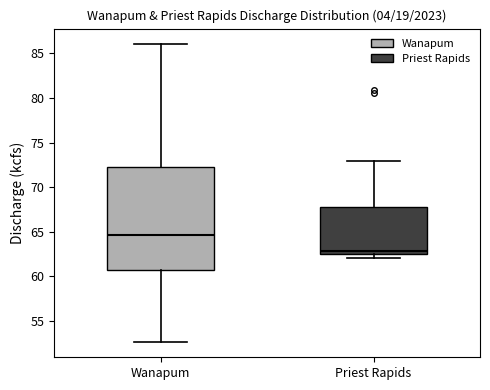

Reading left to right, read every box against the y-axis: the position of its median line, the range the box covers, and the ends of its whiskers. The values are not printed on the chart, so give them approximately, as read against the axis.

Wanapum: median 64.5, box 60.5 to 72.0, whiskers 52.5 to 86.0
Priest Rapids: median 63.0, box 62.5 to 67.5, whiskers 62.0 to 73.0